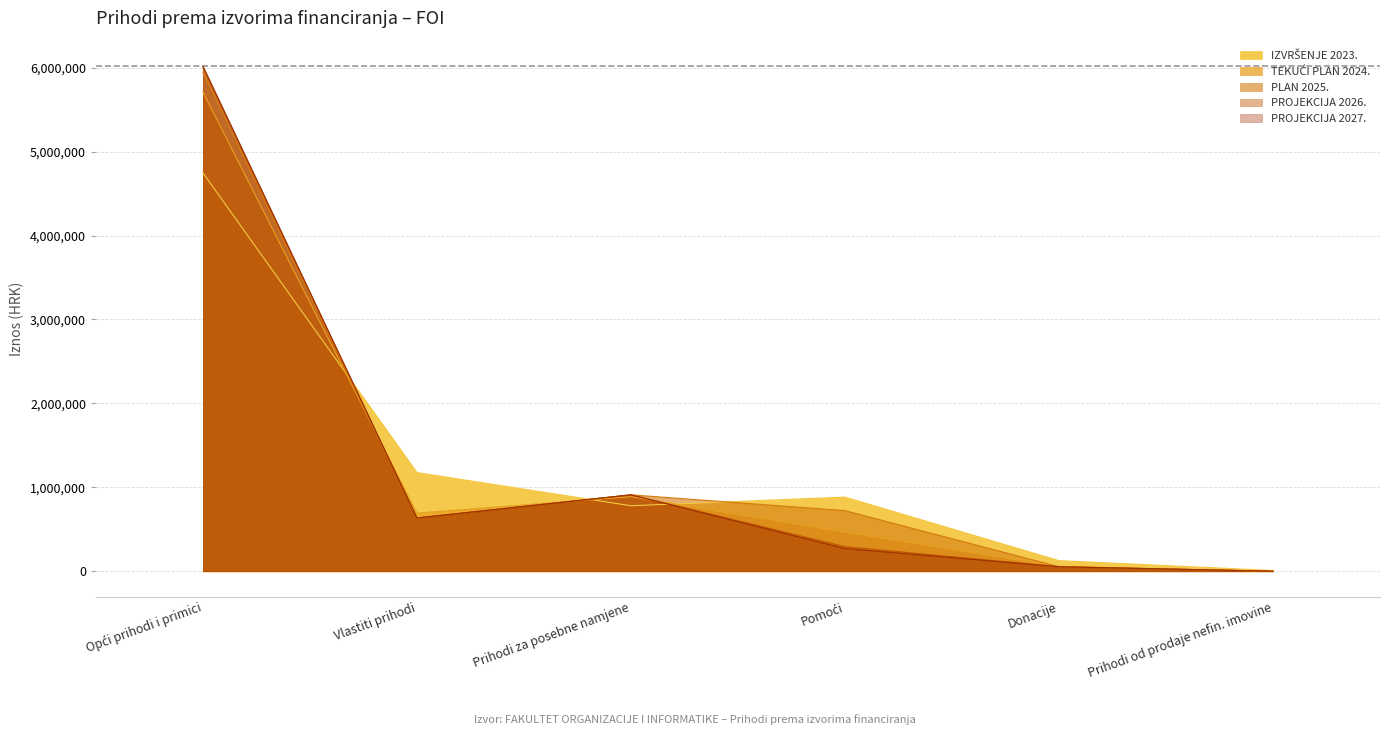

How many lines are shown in the chart?

5